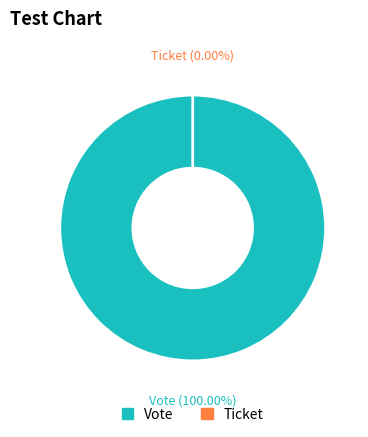

What percentage do Ticket and Vote together represent?

100.0%